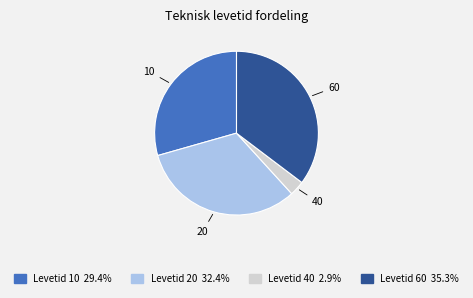

Is there any slice that represents more than half of the pie?

No